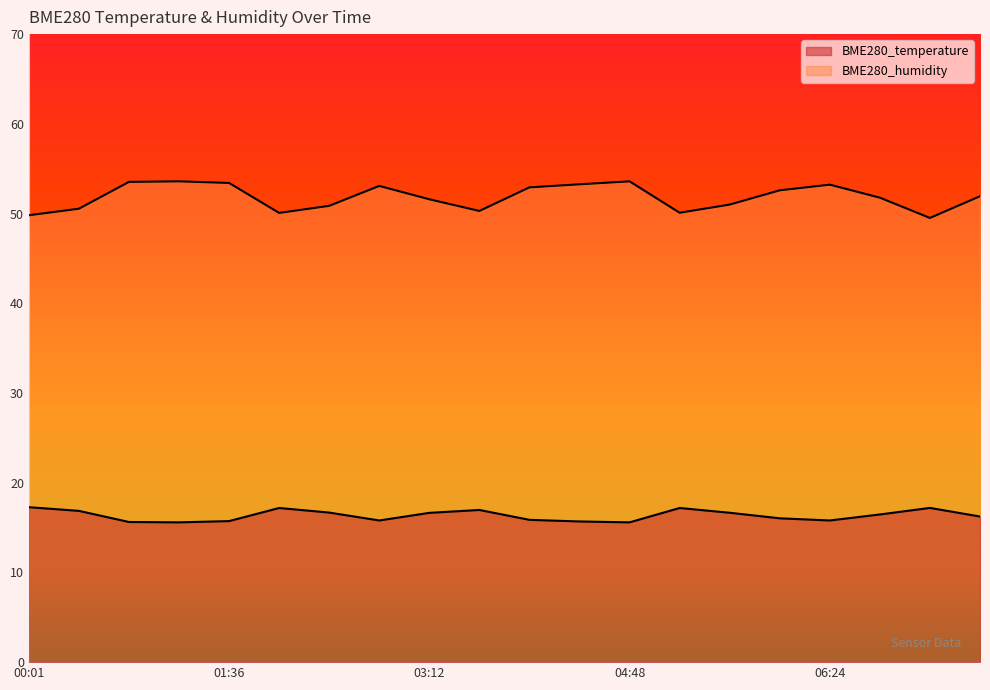

What is the spread (max minus min) of values at 00:49?

37.9